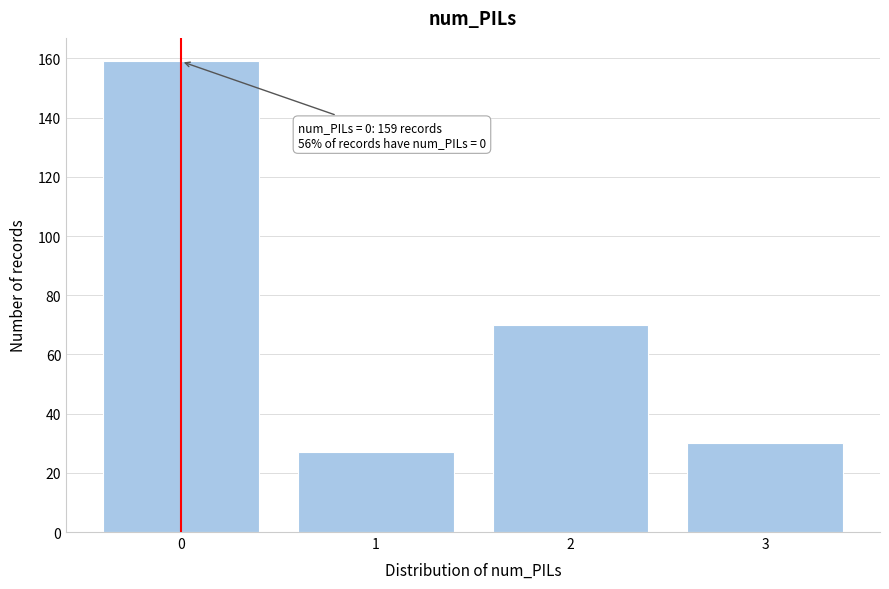

Reading right to left, transcribe all the data shown in this chart.

3=30	2=70	1=27	0=159